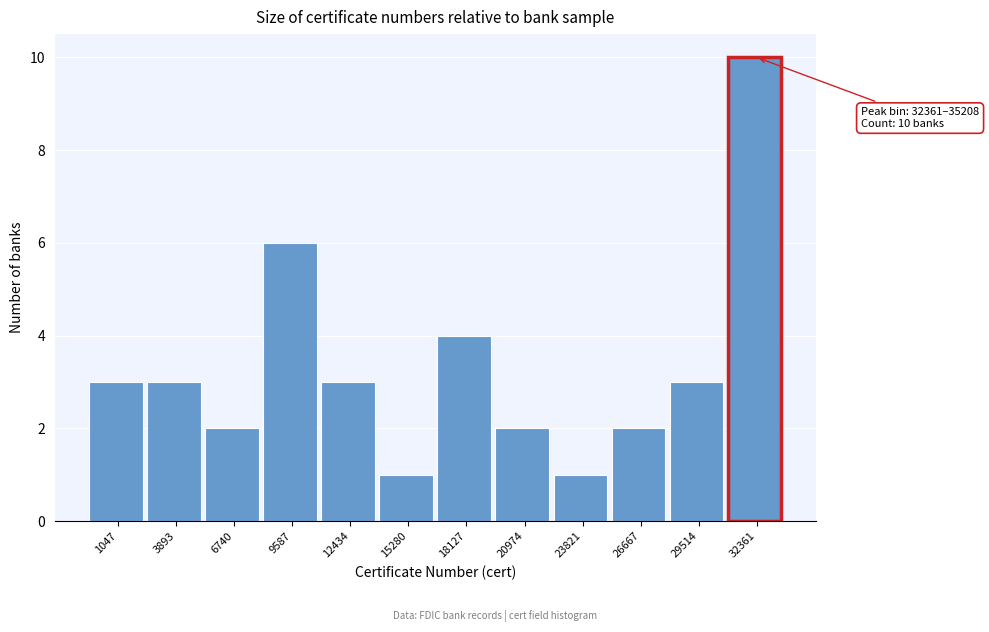

Reading left to right, transcribe all the data shown in this chart.

1047=3	3893=3	6740=2	9587=6	12434=3	15280=1	18127=4	20974=2	23821=1	26667=2	29514=3	32361=10